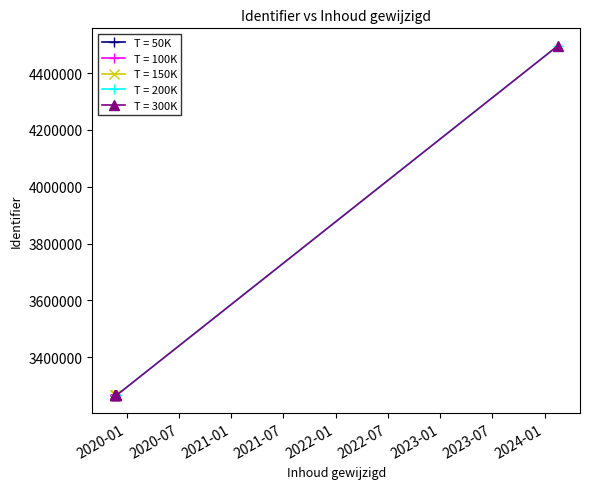

What is the value of the T = 50K point at the 2nd from the left?

3264592